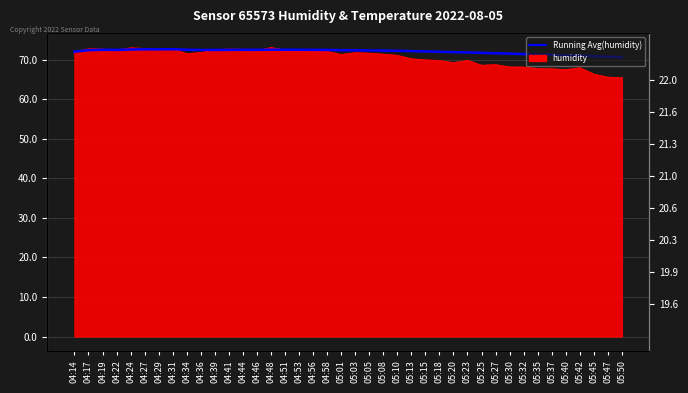

What is the label of the 21st point from the right?

05:01